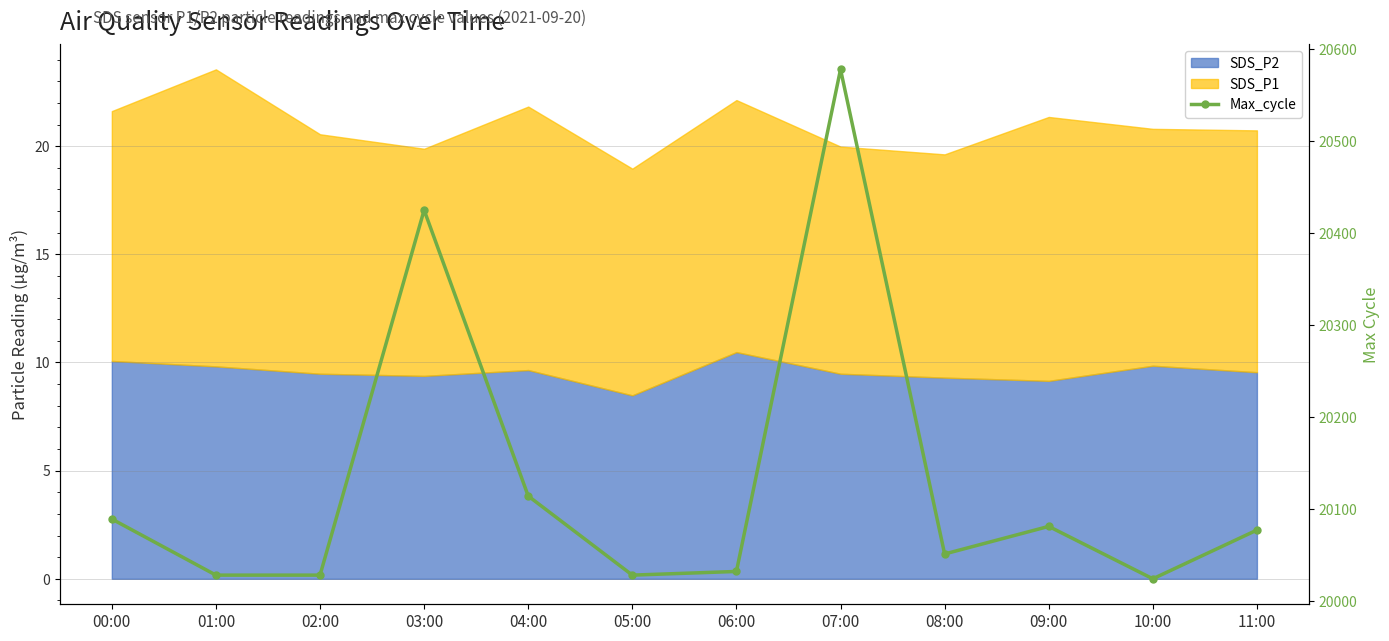

How many interior local peaks (higher than both neighbors) does the data have?

3